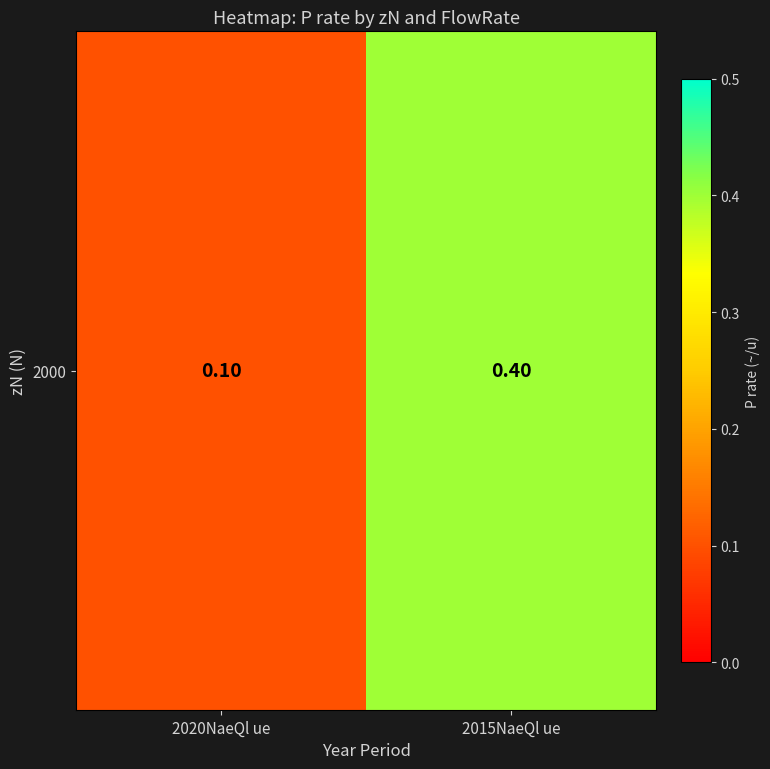

What is the difference between the maximum and minimum values?

0.3